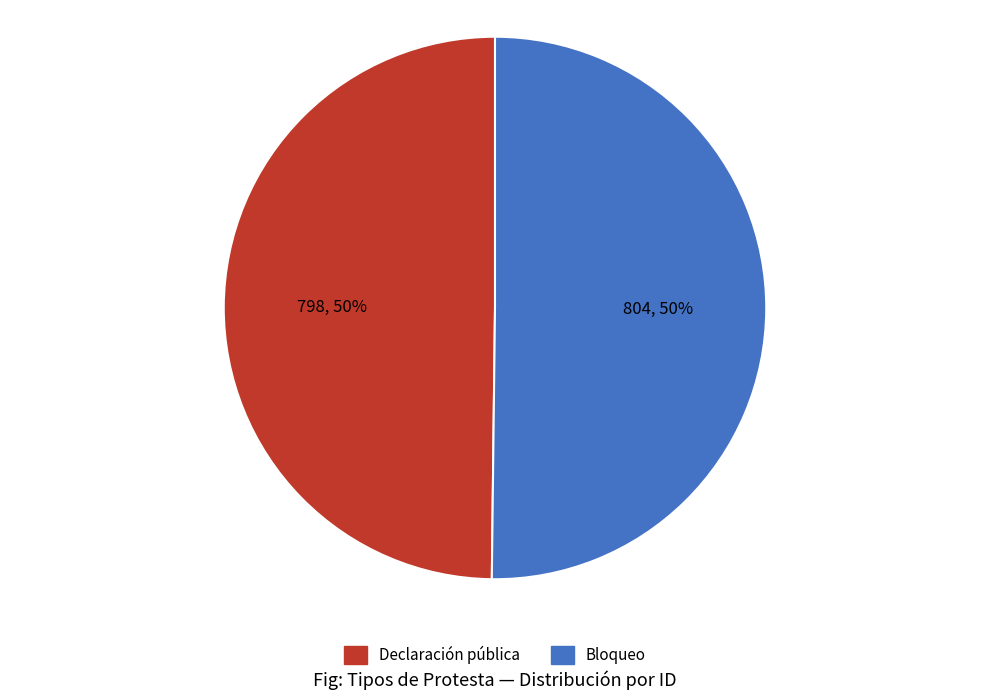

The Declaración pública slice represents 35% of the pie. True or false?

False